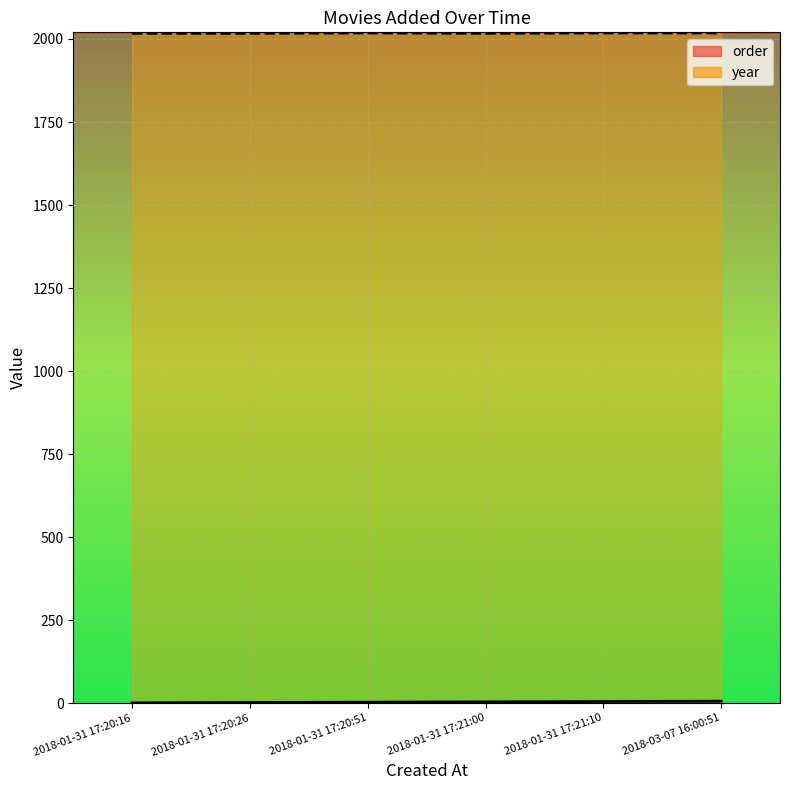

True or false: year and order intersect in this chart.

False